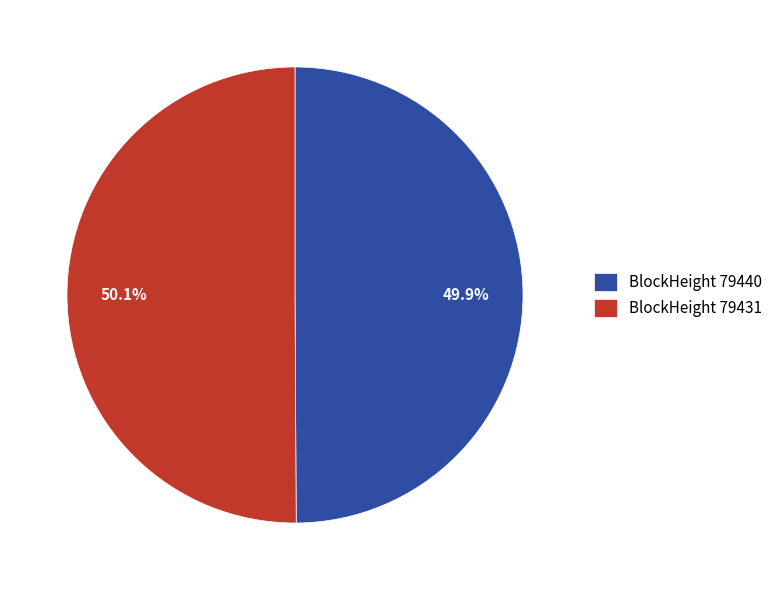

Does any single category account for the majority?

Yes